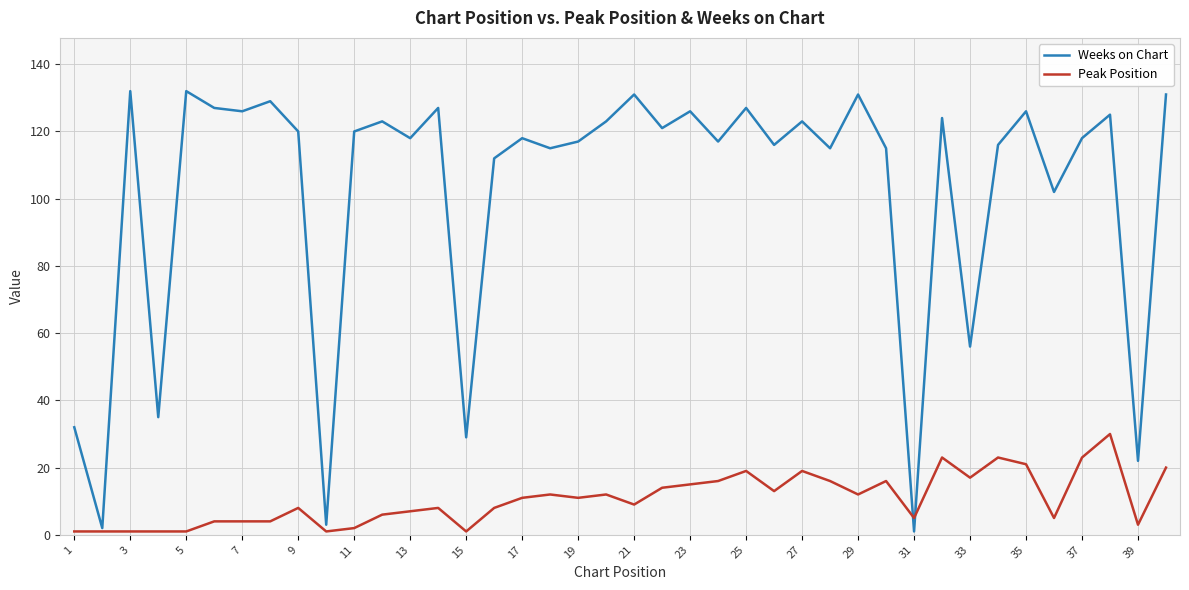

List the series in order of their peak value, highest first.

Weeks on Chart, Peak Position